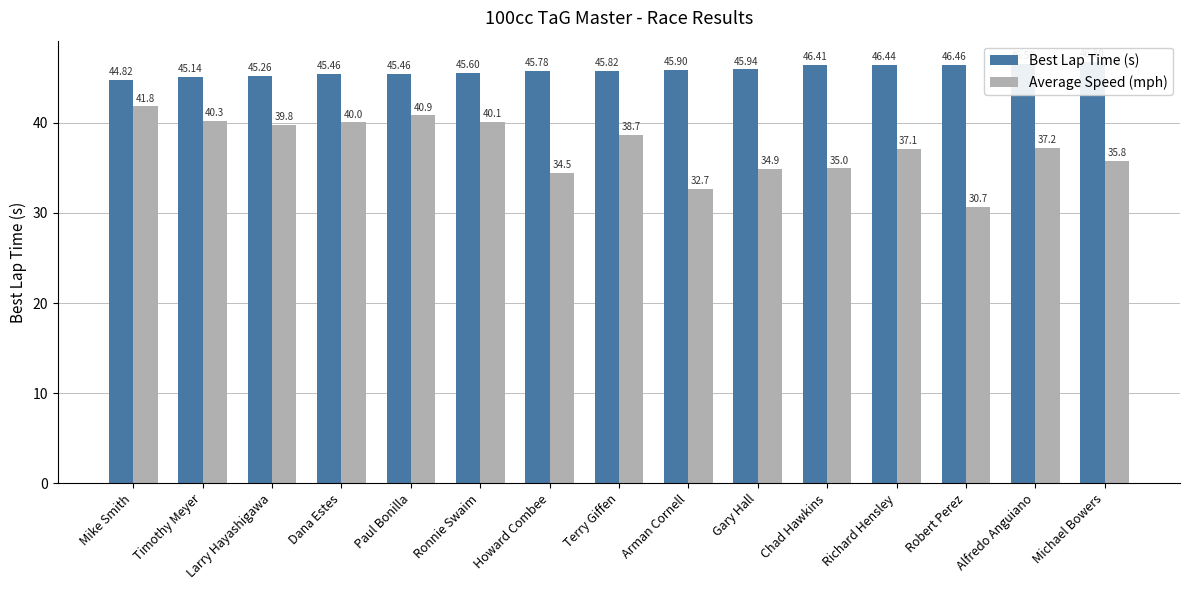

Does the chart contain any negative values?

No